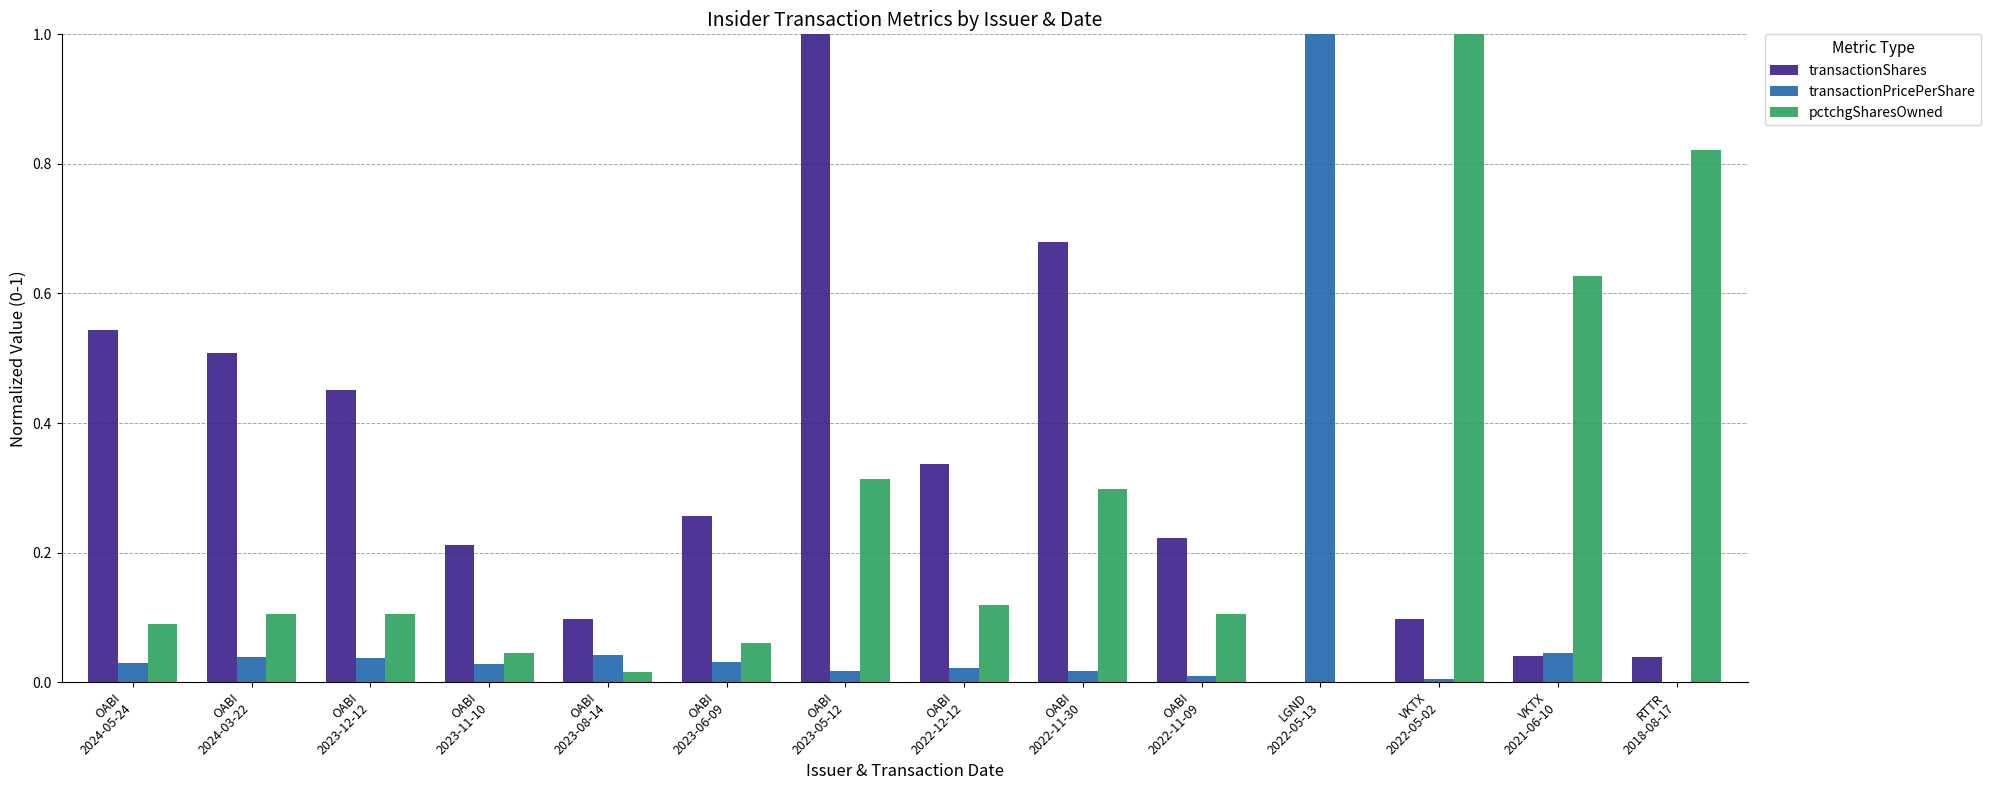

Which series has the largest total across all categories?

transactionShares